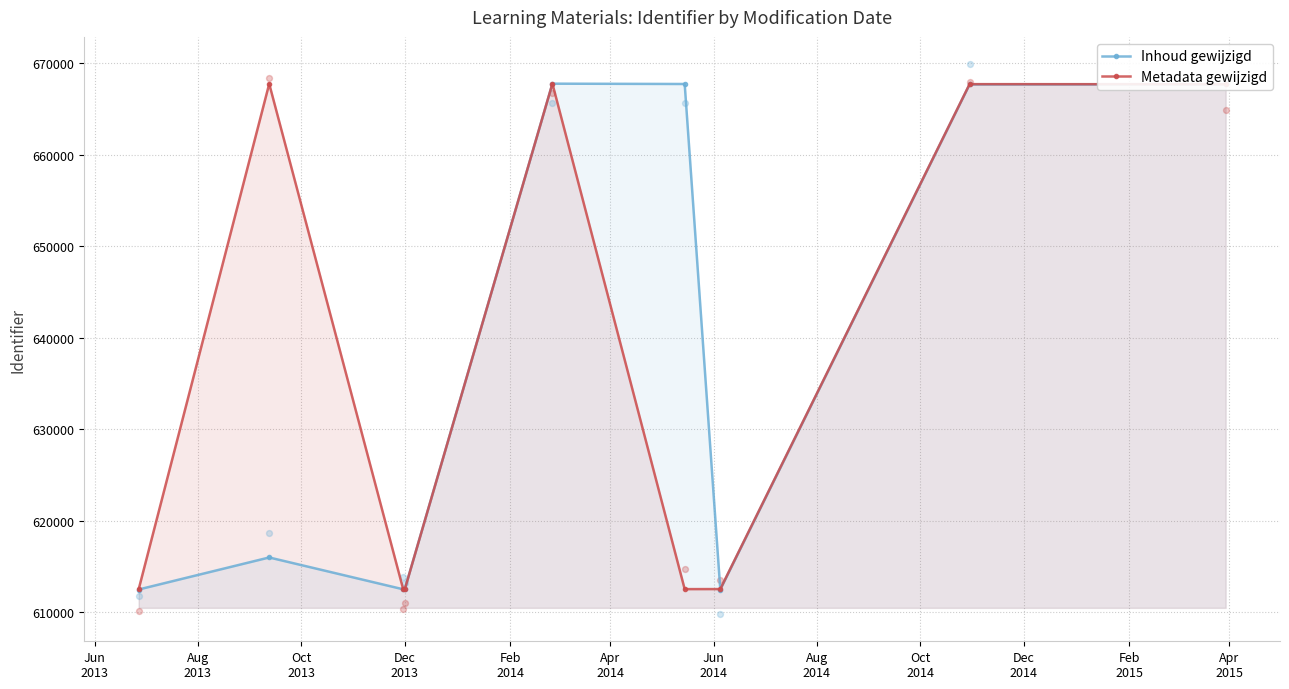

What is the value of the Metadata gewijzigd point at the 3rd from the left?

612493